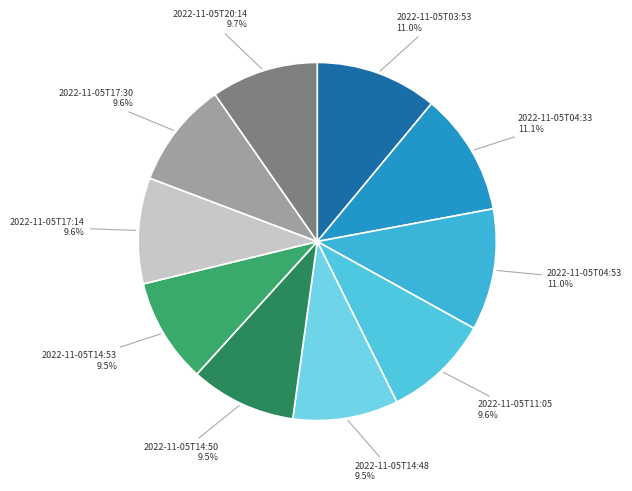

Is there any slice that represents more than half of the pie?

No